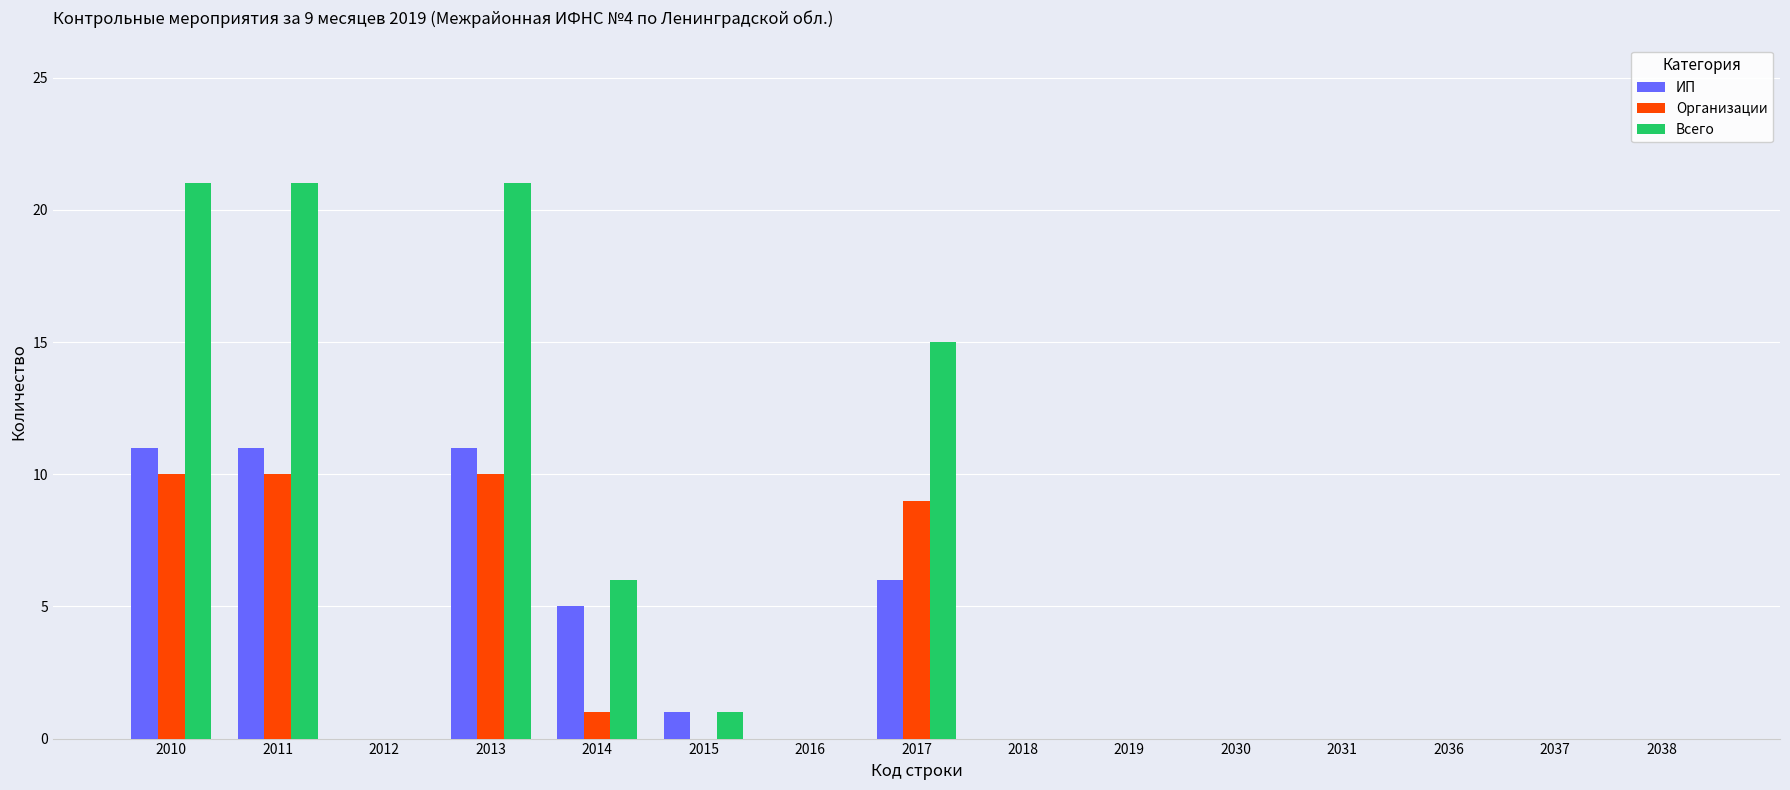

Does the chart contain stacked bars?

No